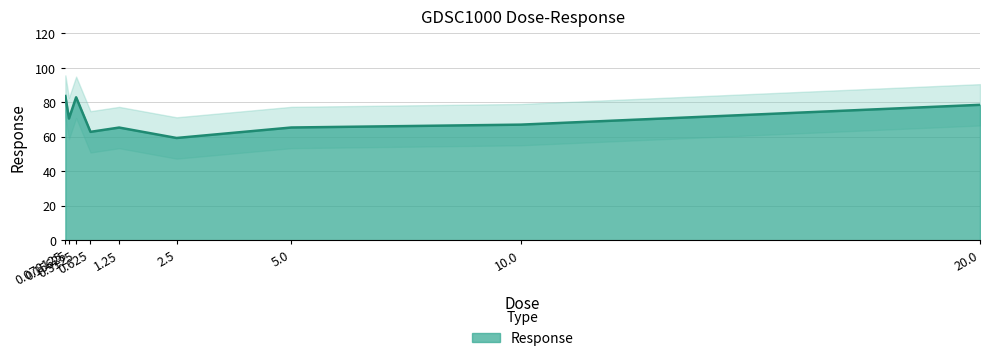

What is the greatest value displayed?

83.7